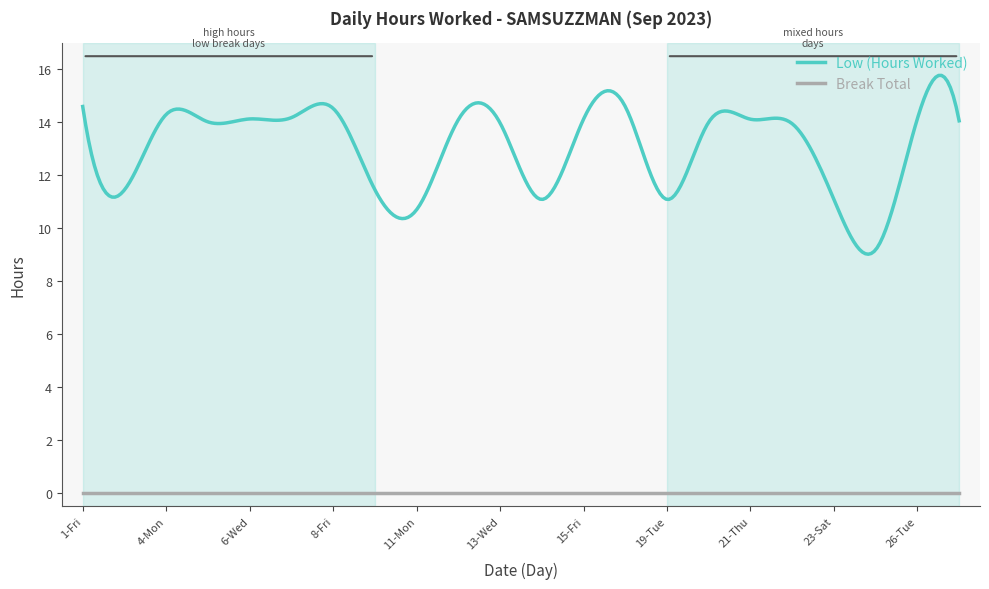

Which series has the widest spread of values?

Low (Hours Worked)